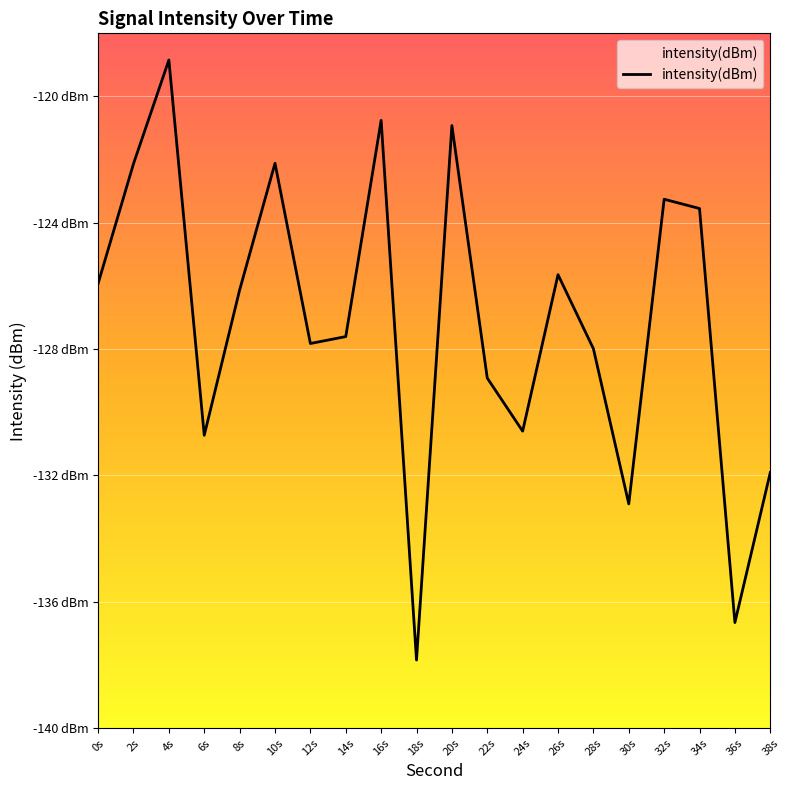

How many interior local valleys (lower than both neighbors) does the data have?

6